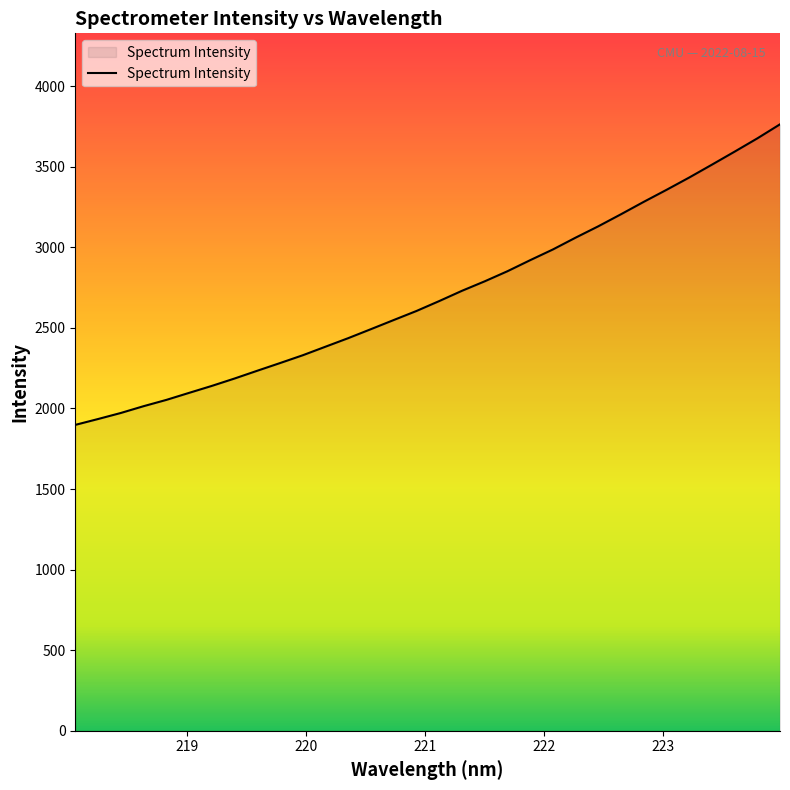

What is the minimum value shown in the chart?

1898.3